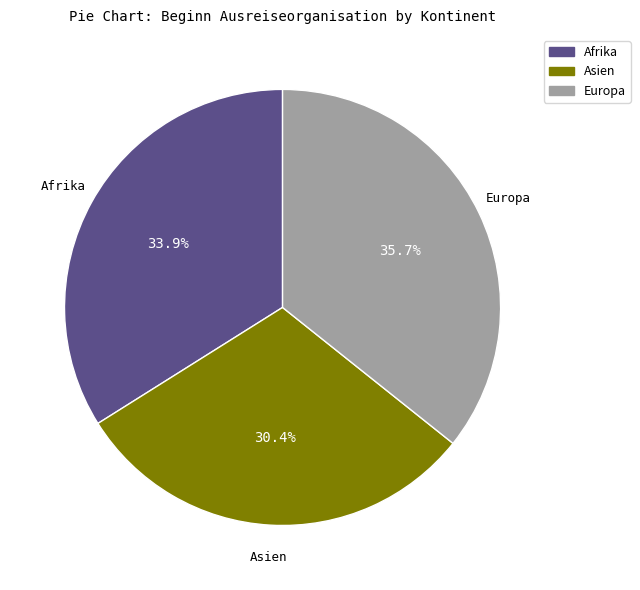

Does any single category account for the majority?

No